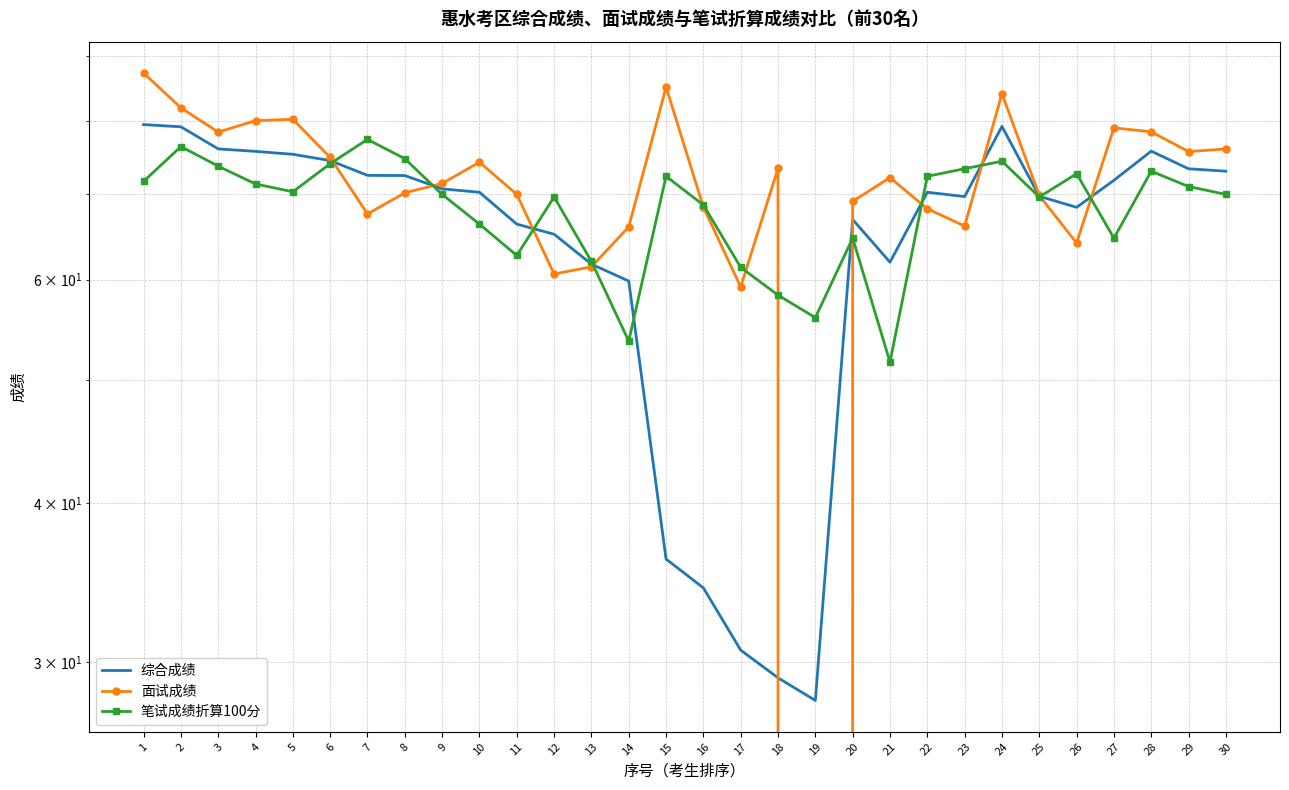

Reading left to right, list all the values displayed in this chart.

综合成绩: 1=79.4	2=79.1	3=76.0	4=75.7	5=75.3	6=74.4	7=72.5	8=72.4	9=70.7	10=70.3	11=66.3	12=65.1	13=61.7	14=59.8	15=36.2	16=34.3	17=30.7	18=29.2	19=28.0	20=66.9	21=61.9	22=70.3	23=69.7	24=79.2	25=69.8	26=68.4	27=71.8	28=75.7	29=73.3	30=73.0
面试成绩: 1=87.2	2=81.9	3=78.4	4=80.0	5=80.2	6=74.8	7=67.6	8=70.2	9=71.4	10=74.2	11=70.0	12=60.6	13=61.4	14=66.0	15=85.0	16=68.4	17=59.2	18=73.4	19=0.0	20=69.1	21=72.2	22=68.2	23=66.1	24=84.0	25=69.9	26=64.1	27=79.0	28=78.4	29=75.6	30=76.0
笔试成绩折算100分: 1=71.7	2=76.3	3=73.7	4=71.3	5=70.3	6=74.0	7=77.3	8=74.7	9=70.0	10=66.3	11=62.7	12=69.7	13=62.0	14=53.7	15=72.3	16=68.7	17=61.3	18=58.3	19=56.0	20=64.7	21=51.7	22=72.3	23=73.3	24=74.3	25=69.7	26=72.7	27=64.7	28=73.0	29=71.0	30=70.0